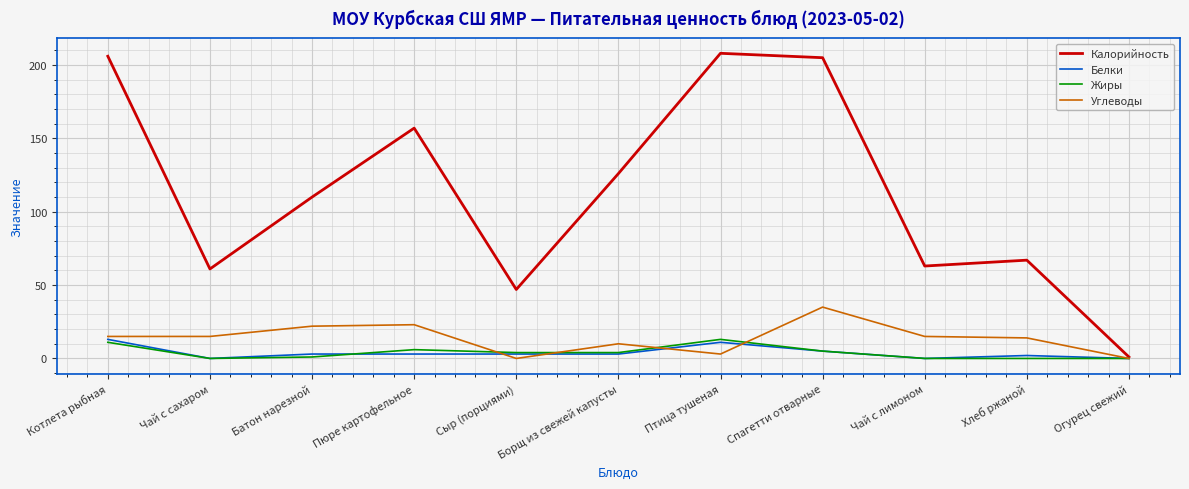

Reading left to right, what are all the values shown in this chart?

Калорийность: 206	61	110	157	47	126	208	205	63	67	1
Белки: 13	0	3	3	3	3	11	5	0	2	0
Жиры: 11	0	1	6	4	4	13	5	0	0	0
Углеводы: 15	15	22	23	0	10	3	35	15	14	0